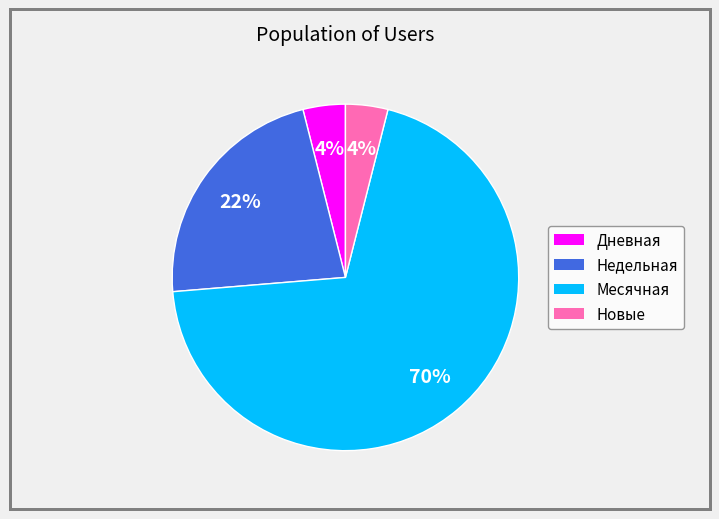

Is there any slice that represents more than half of the pie?

Yes